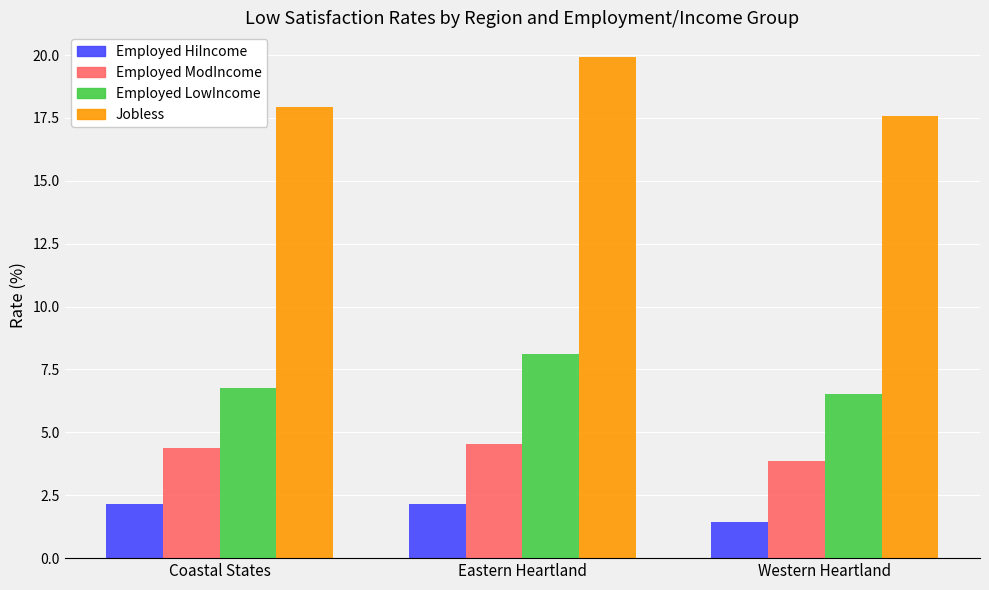

What is the smallest value displayed?

1.4